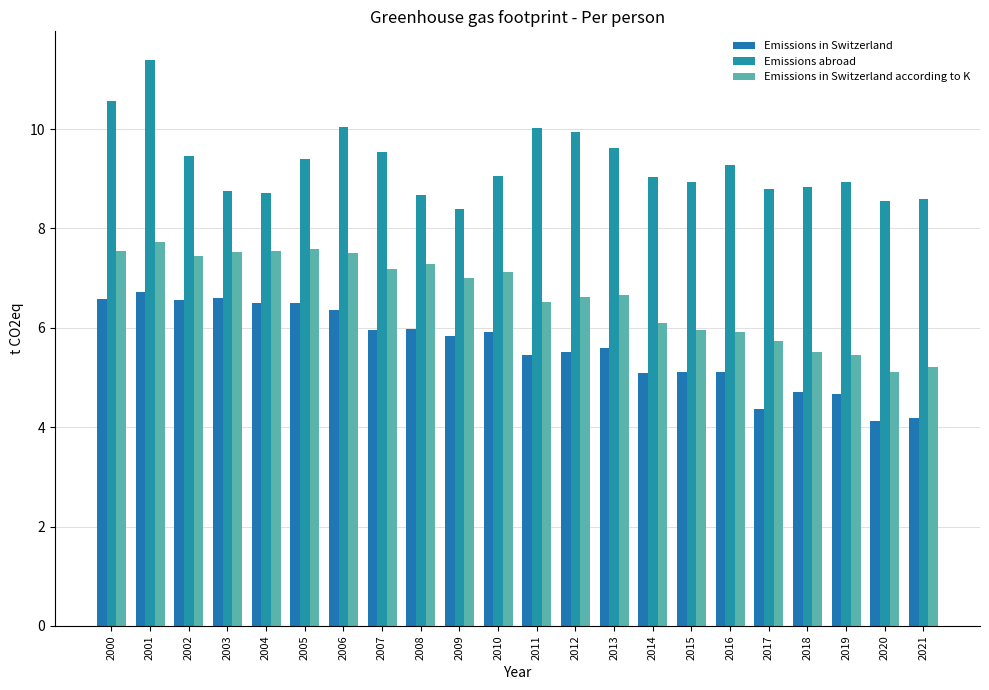

True or false: Emissions in Switzerland has a value of 3.3 at 2007.

False